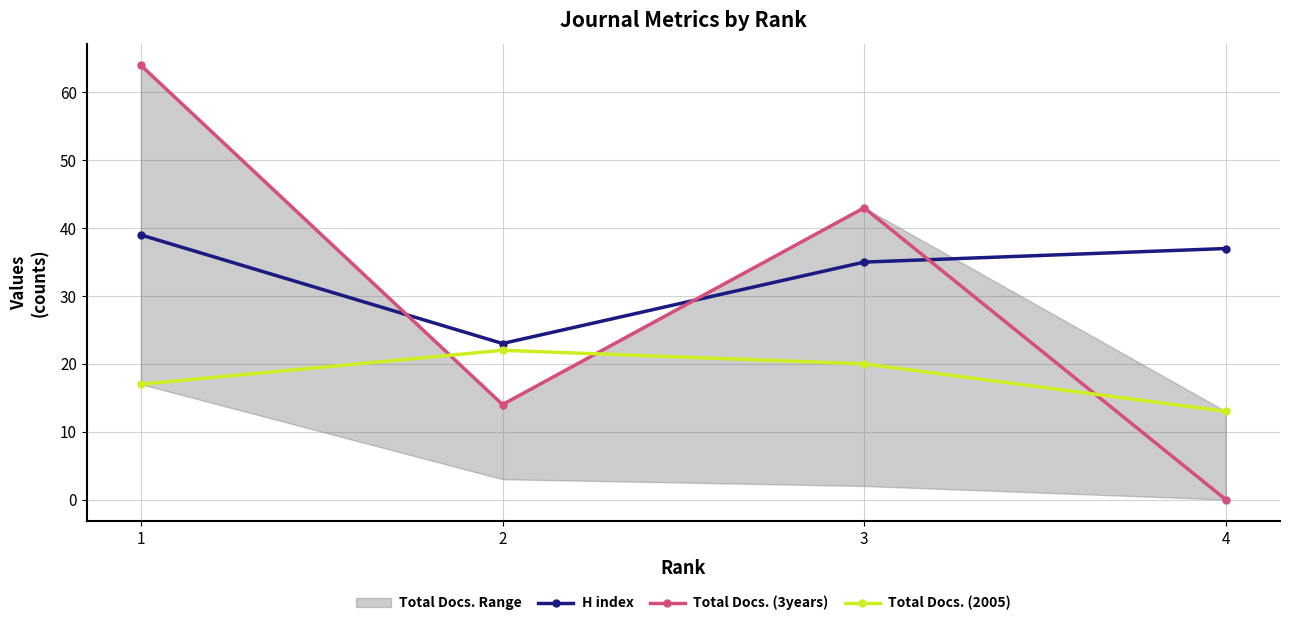

Where does the Total Docs. (2005) series first go above 20?

2